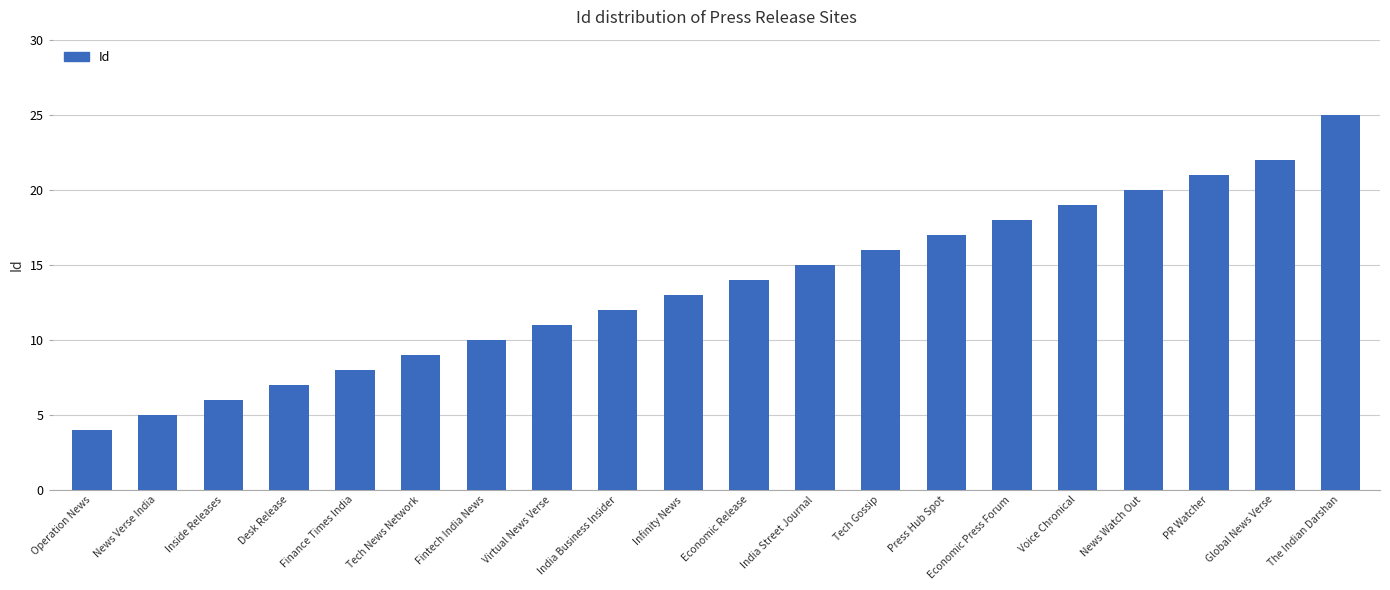

What is the sum of all values?

272